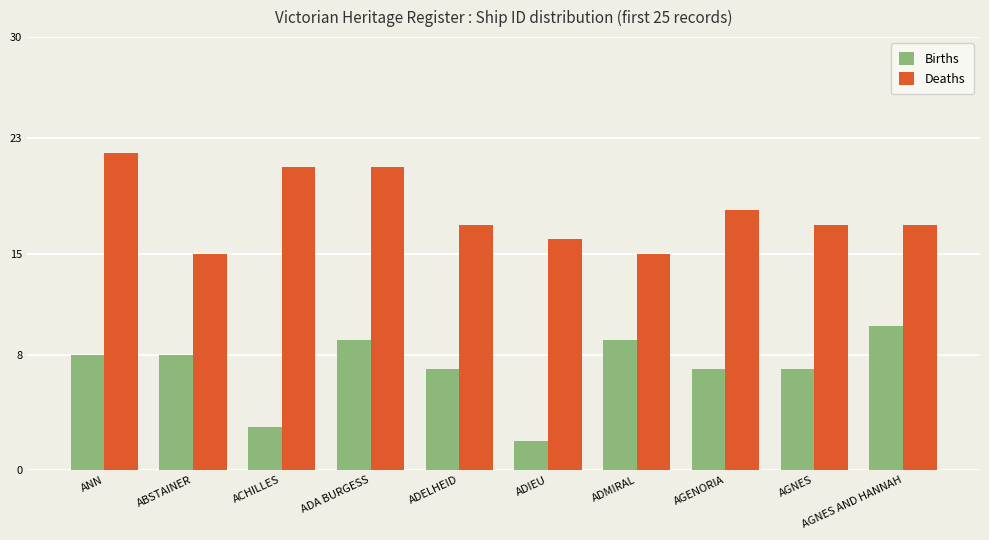

True or false: Deaths has a value of 3 at ABSTAINER.

False